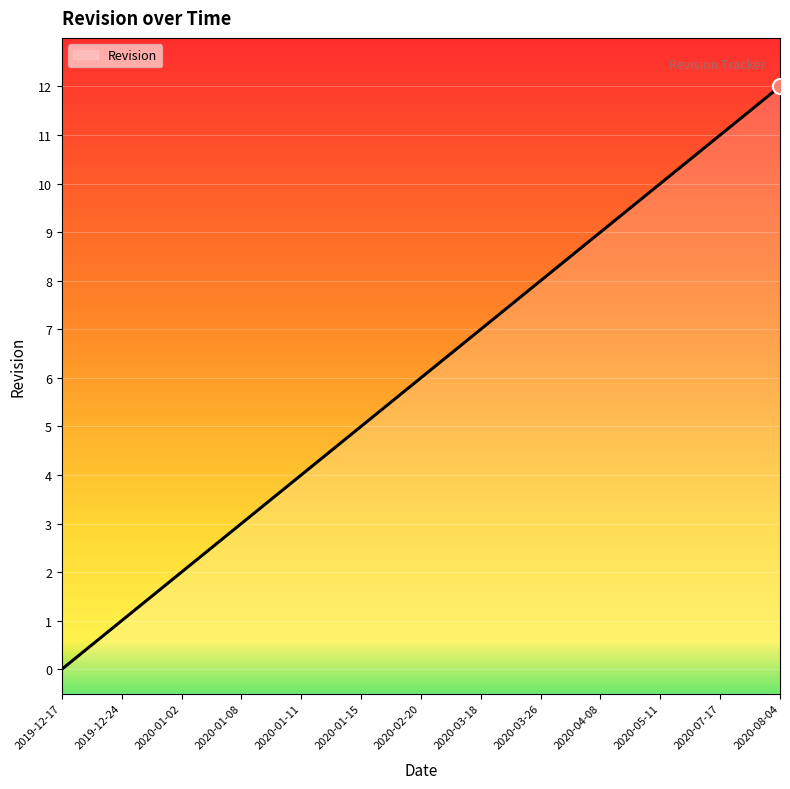

Between 2020-05-11 and 2020-01-15, which is larger?

2020-05-11